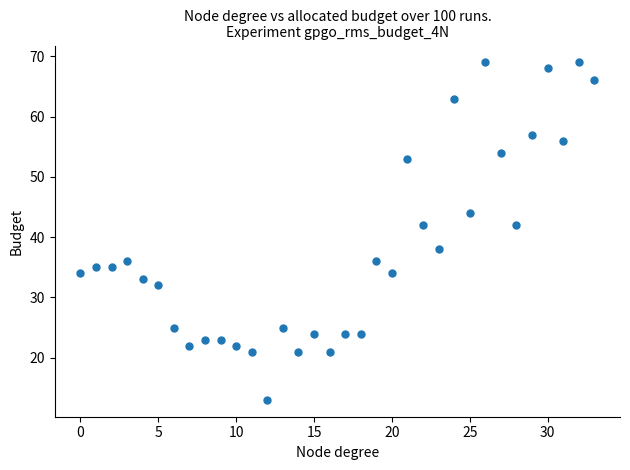

What is the range of Y values (max minus min)?

56